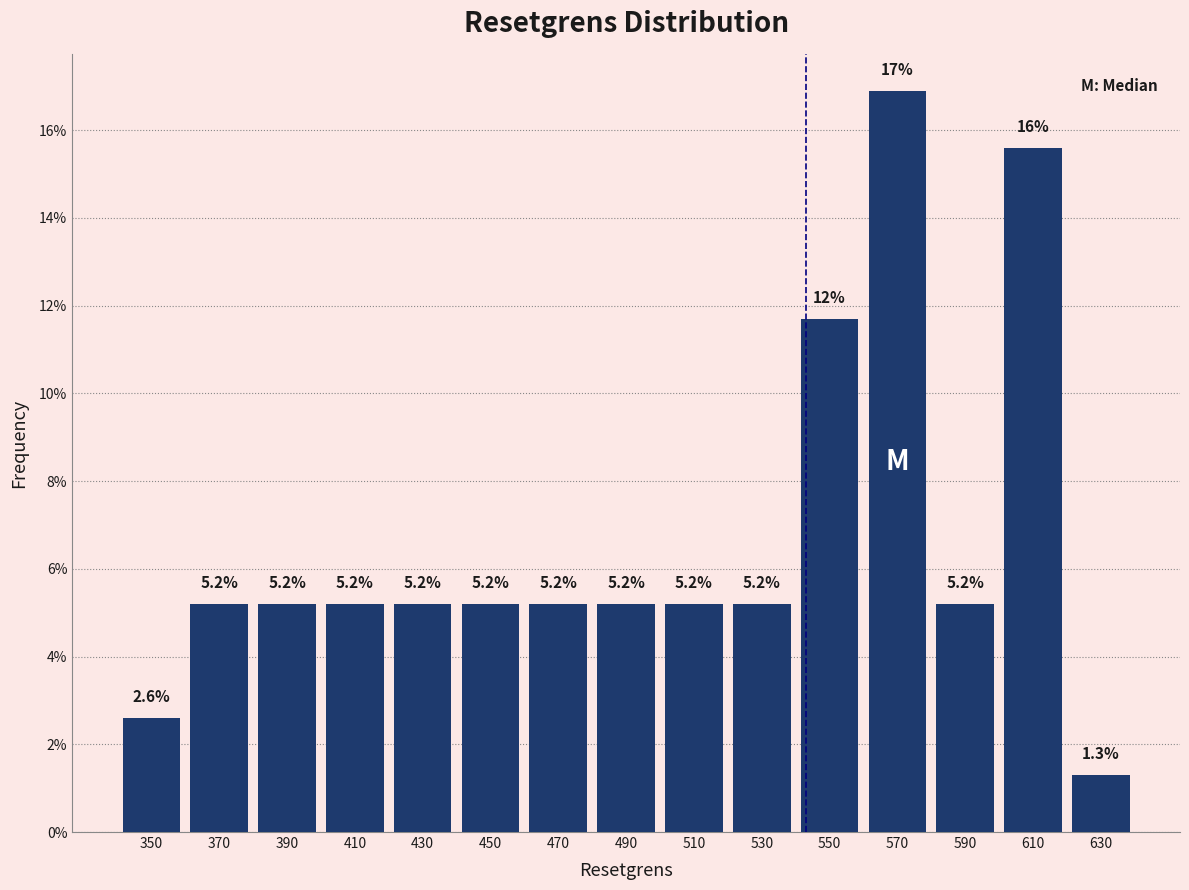

Reading right to left, extract all data points from this chart.

1.3	15.6	5.2	16.9	11.7	5.2	5.2	5.2	5.2	5.2	5.2	5.2	5.2	5.2	2.6